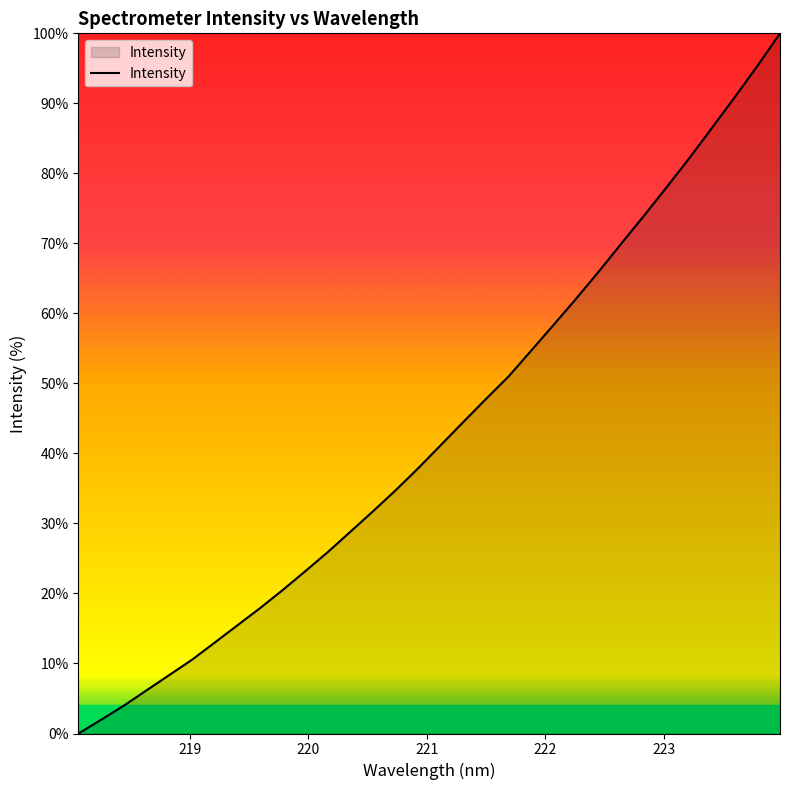

What is the maximum value shown in the chart?

100.0